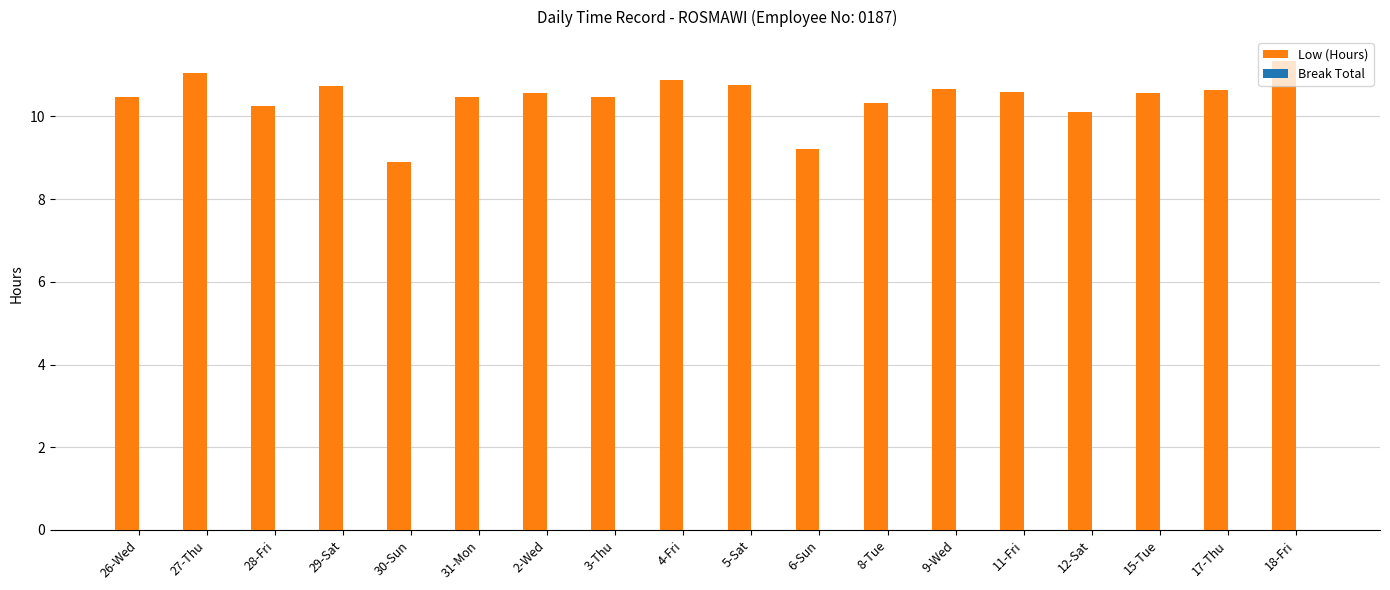

What is the label of the 11th bar from the right?

3-Thu